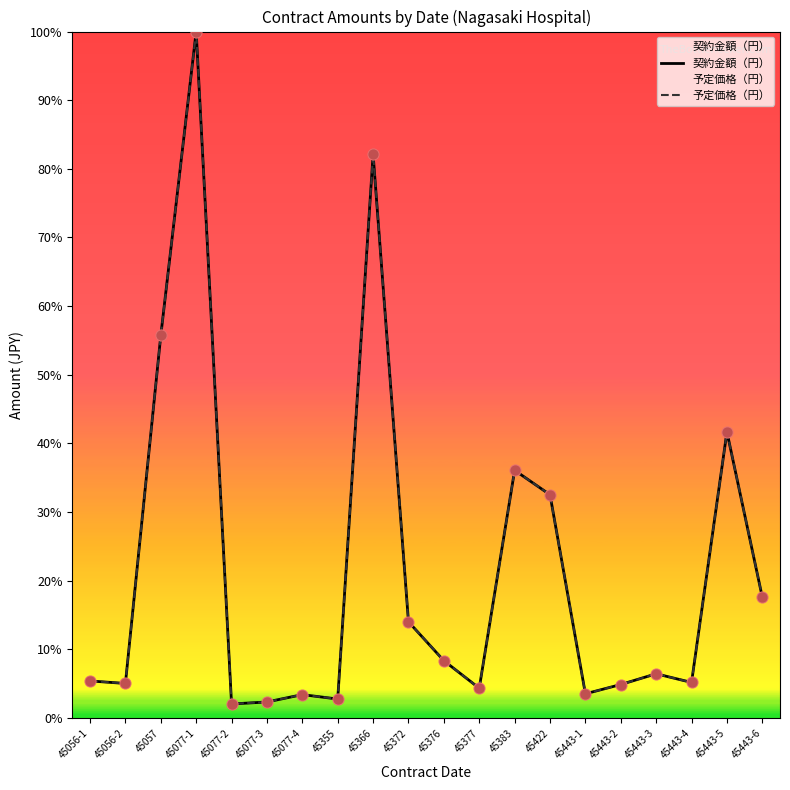

Which series contains the lowest Y value?

契約金額（円）